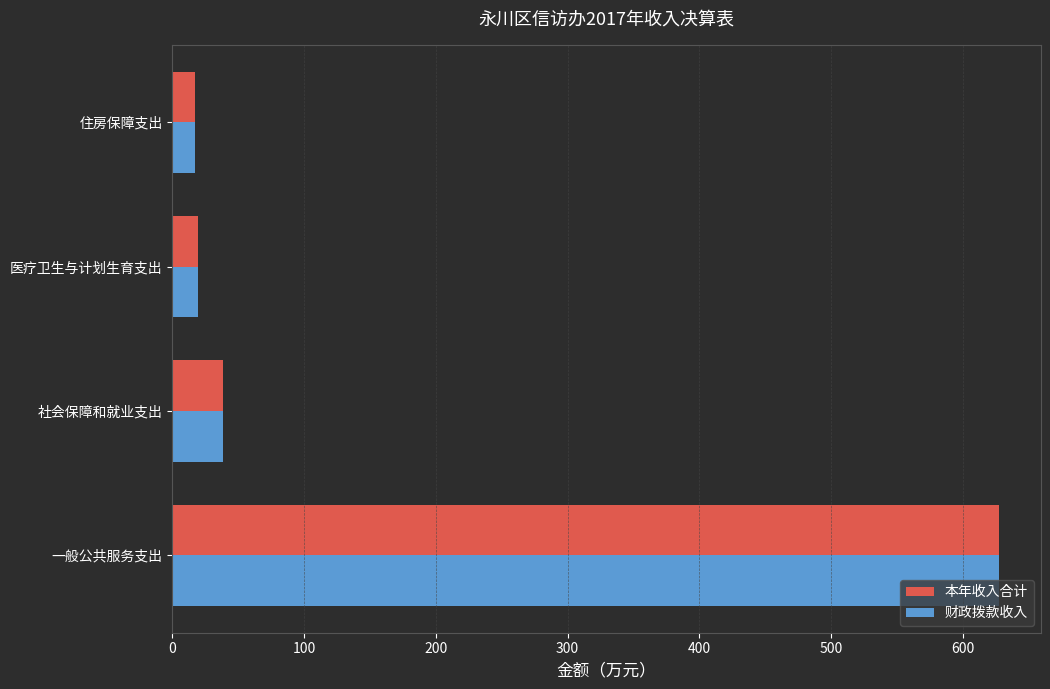

Is it true that 本年收入合计 equals 16.9 at 住房保障支出?

True